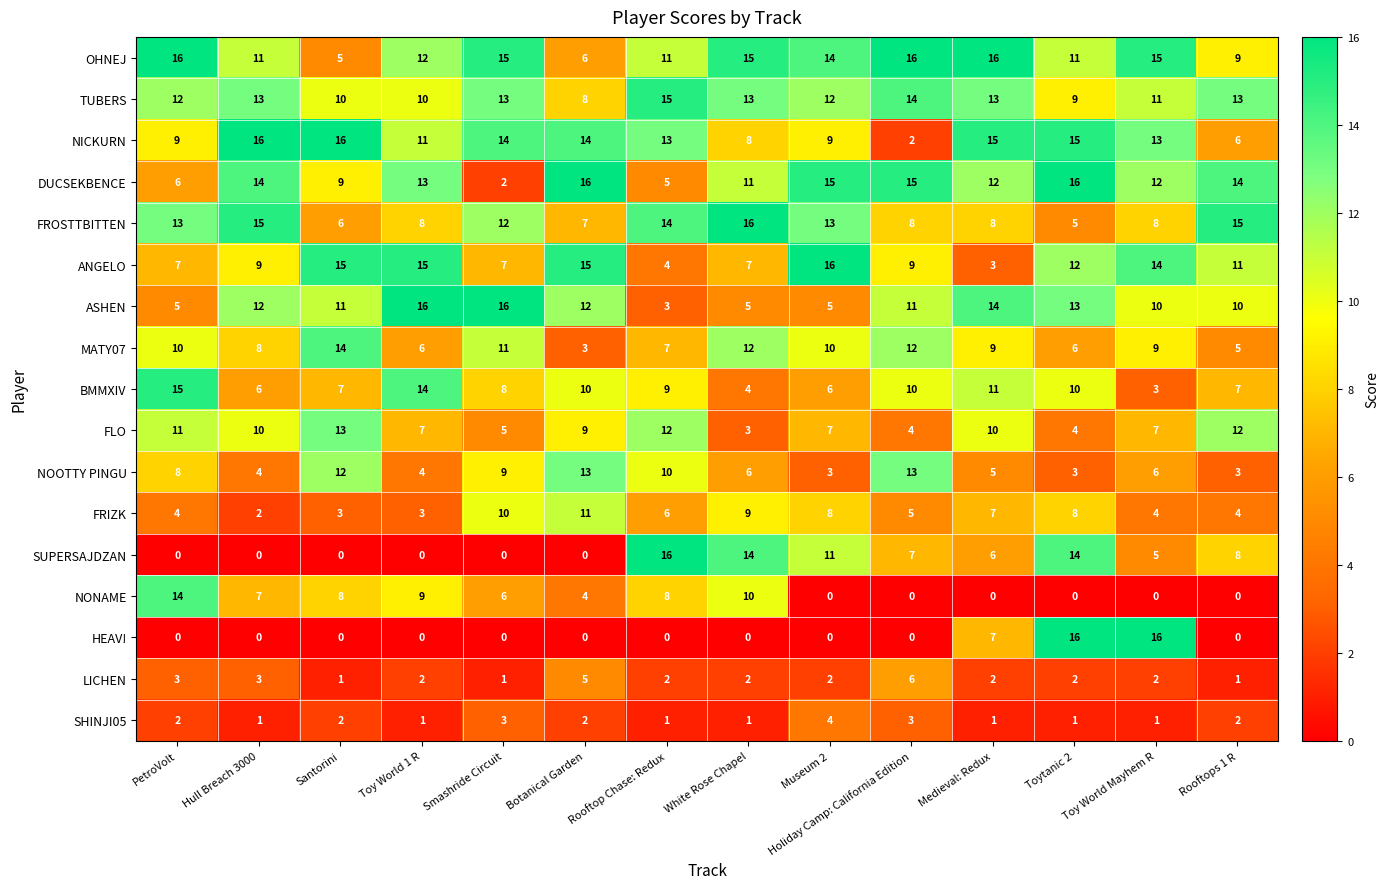

What is the spread (max minus min) of values at PetroVolt?

16